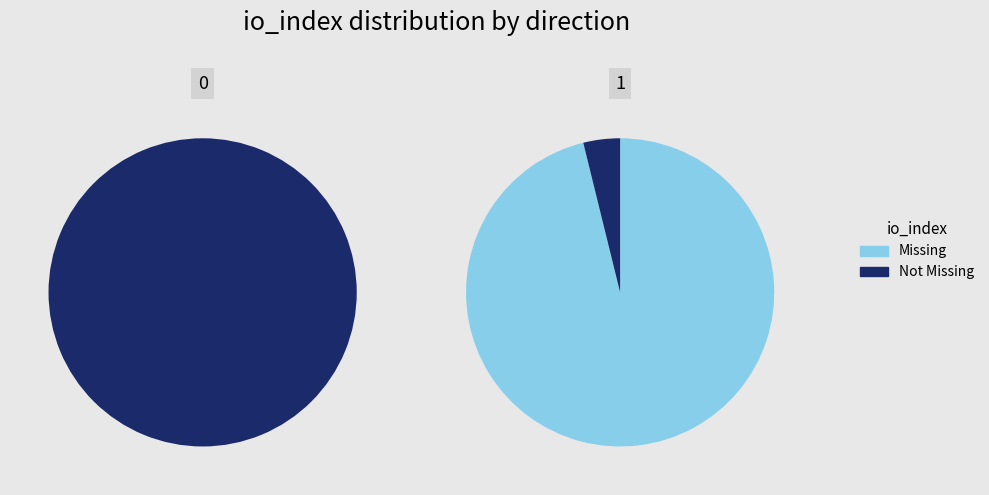

To the nearest percent, what portion does 1 represent?

100%